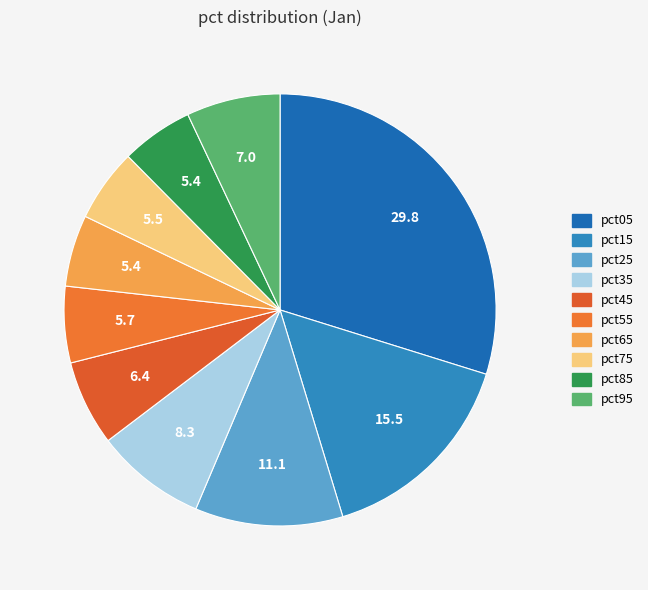

To the nearest percent, what percentage of the pie is pct75?

5%